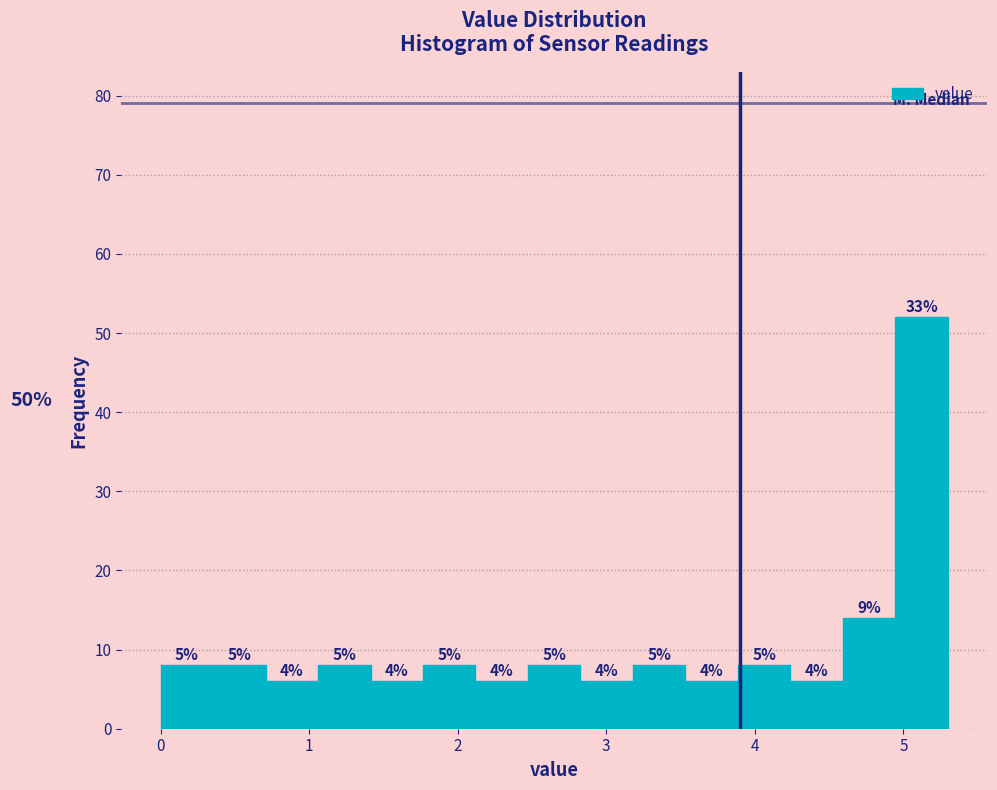

Around what value on the x-axis is the tallest bar? Give the approximate position of its centre, as read against the axis.

5.1